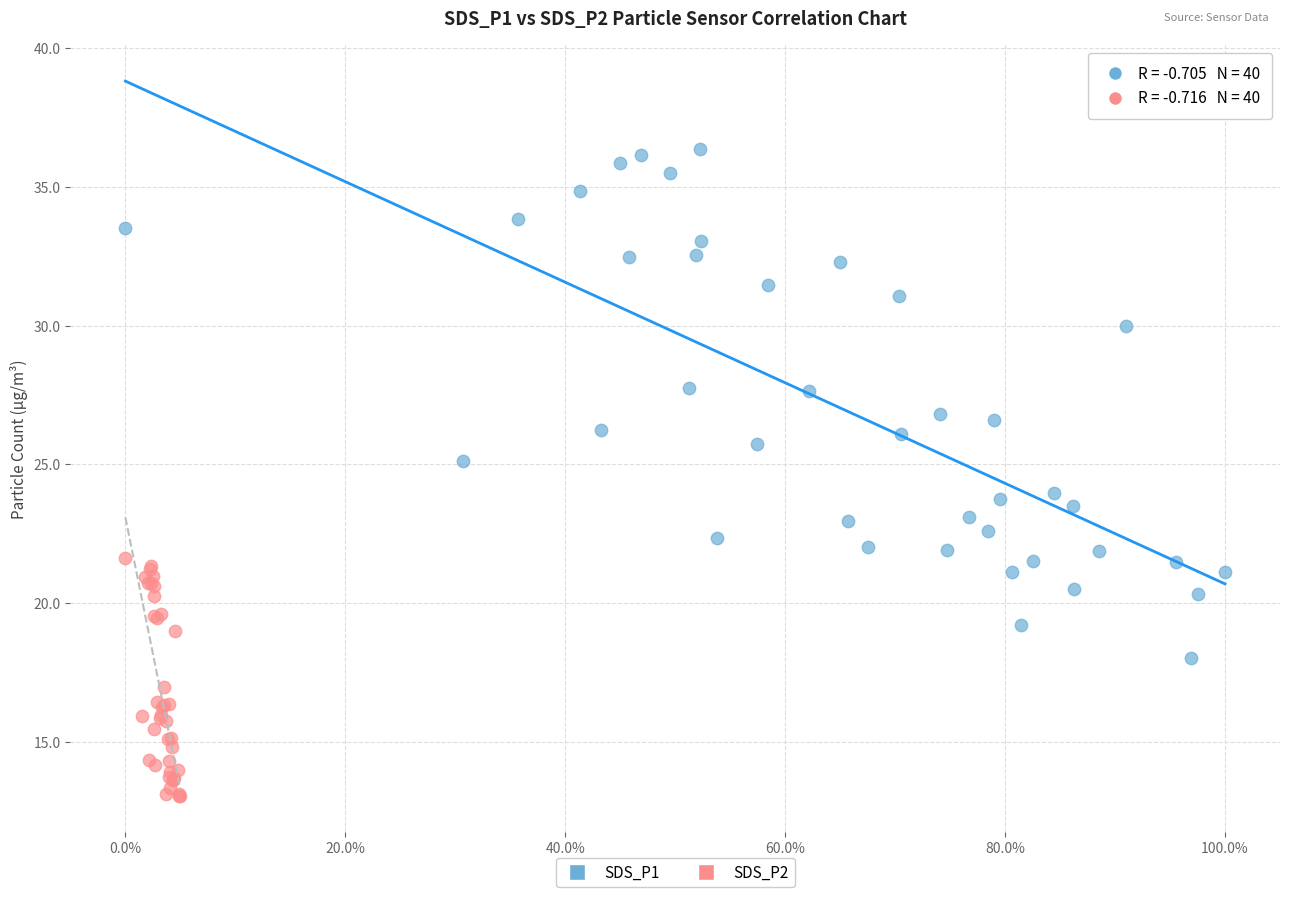

What are all the series names shown in the legend?

SDS_P1, SDS_P2